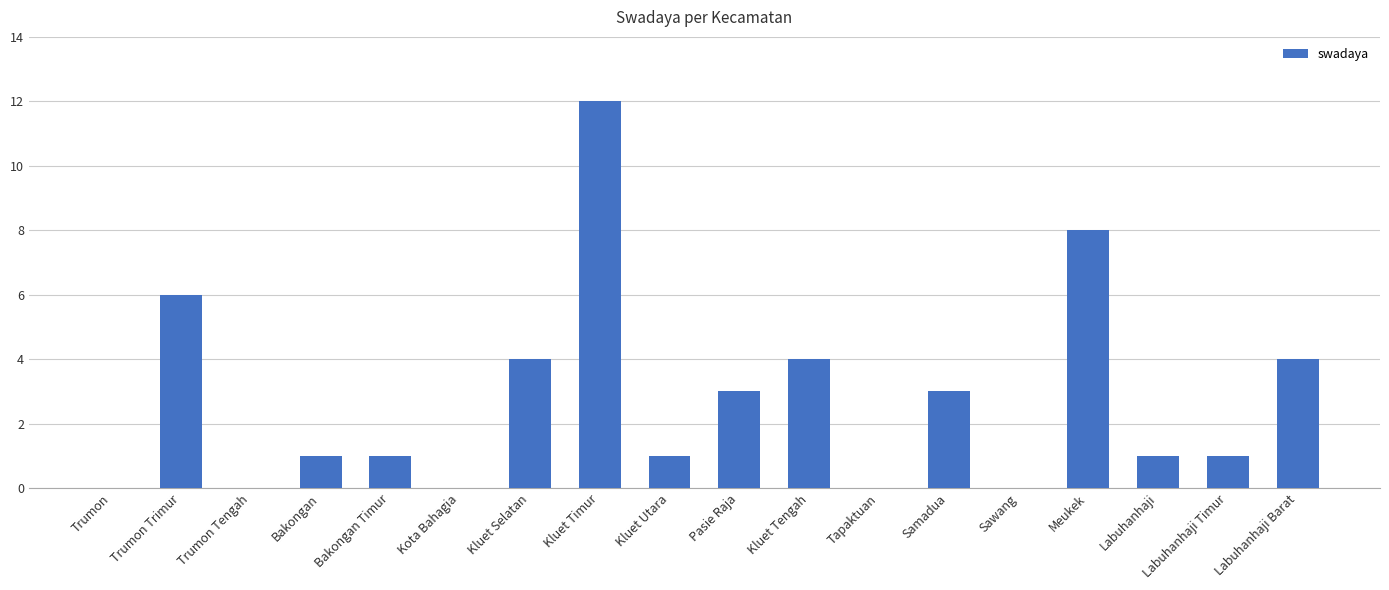

What is the maximum value shown in the chart?

12